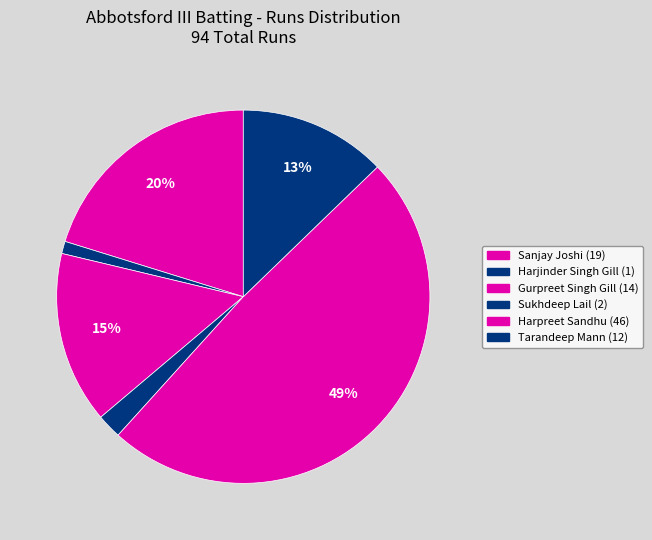

How many slices are in this pie chart?

6